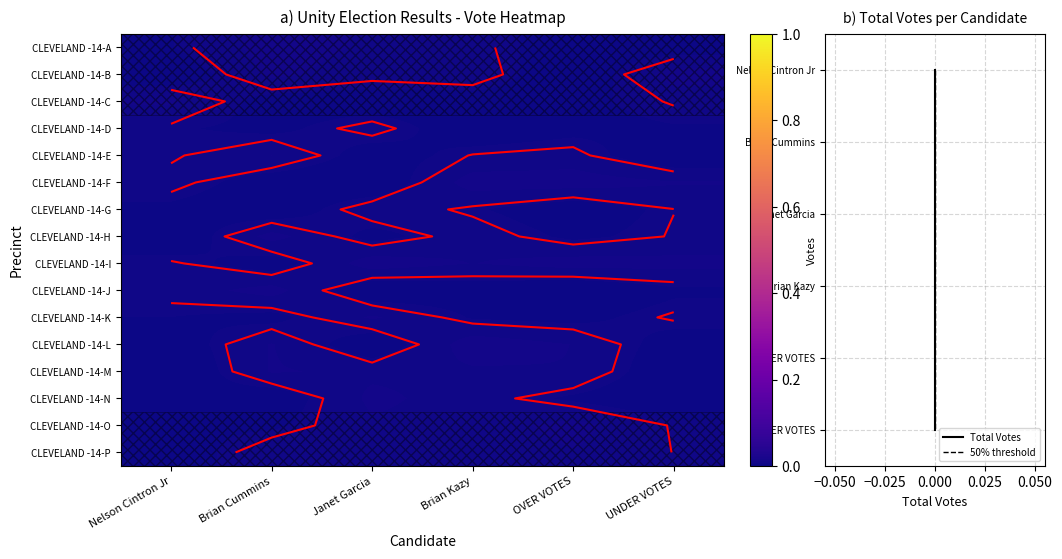

True or false: CLEVELAND -14-B has a value of 0.0 at UNDER VOTES.

False